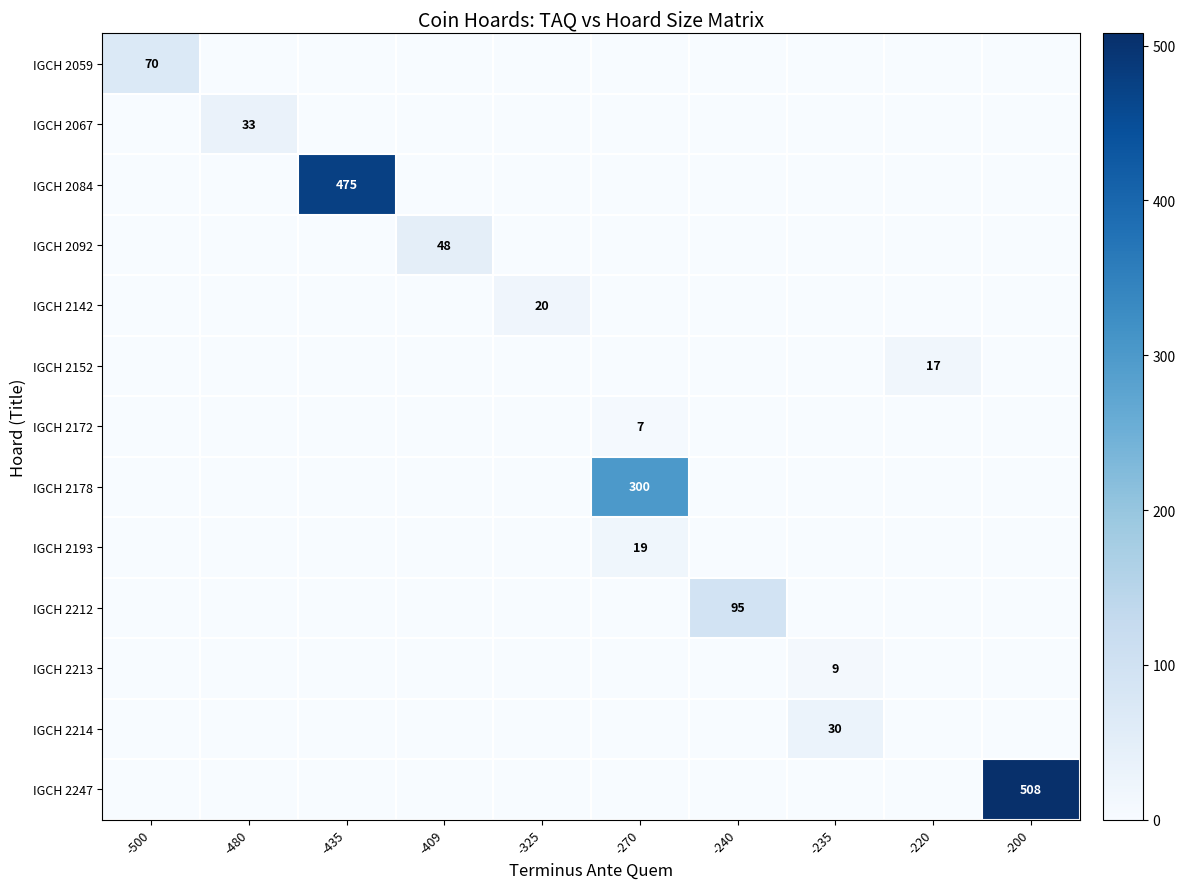

Which series has the largest range (max minus min)?

IGCH 2247